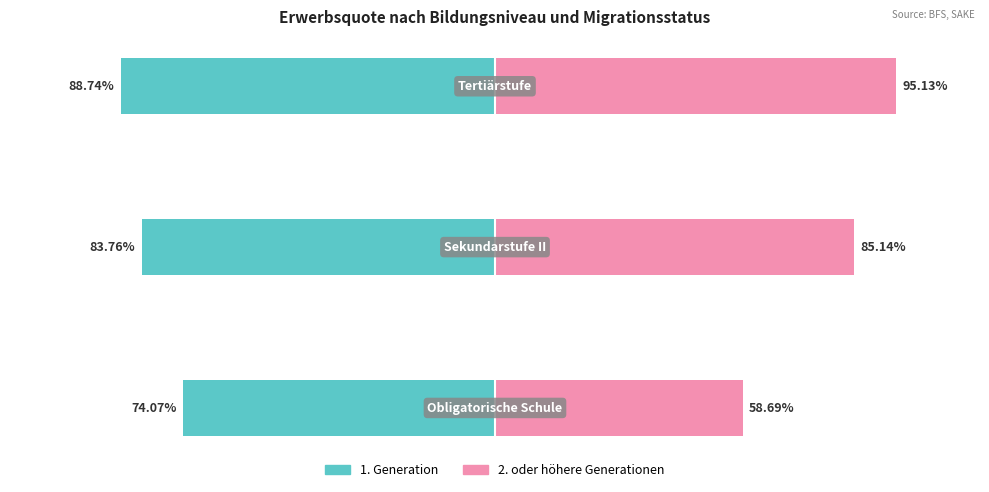

What is the difference between the 1. Generation values at −150 and −50?

14.7